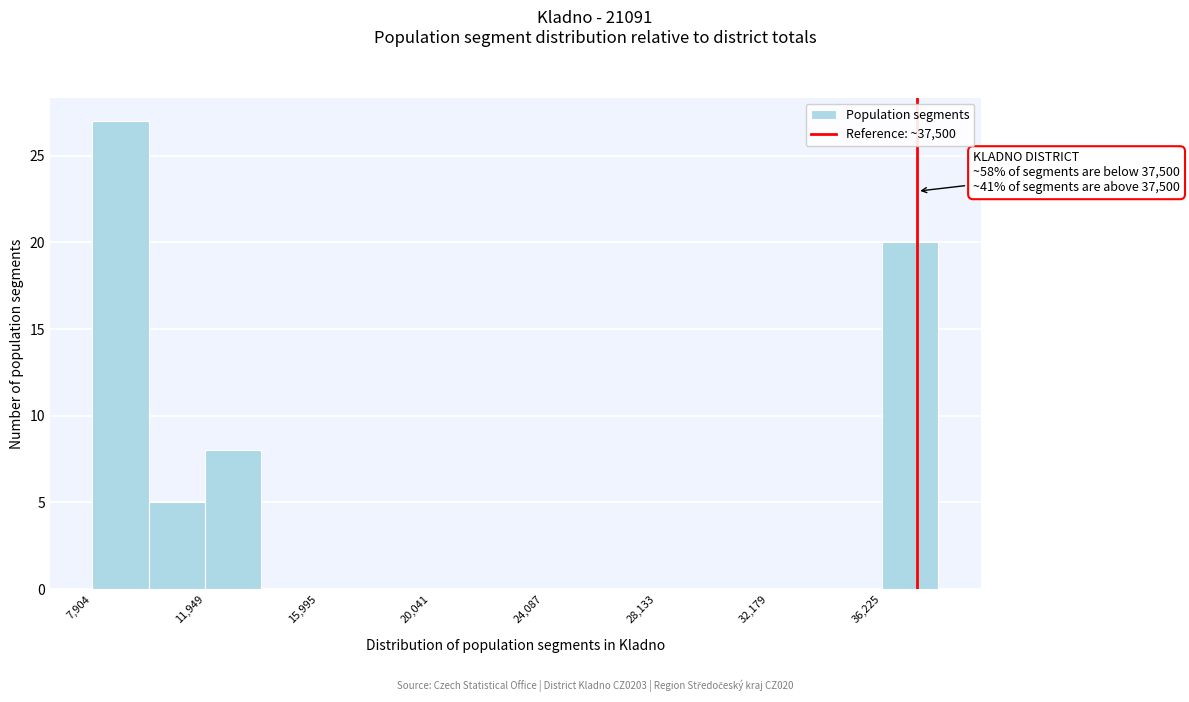

Which range on the x-axis has the tallest bar?

8000 to 10000